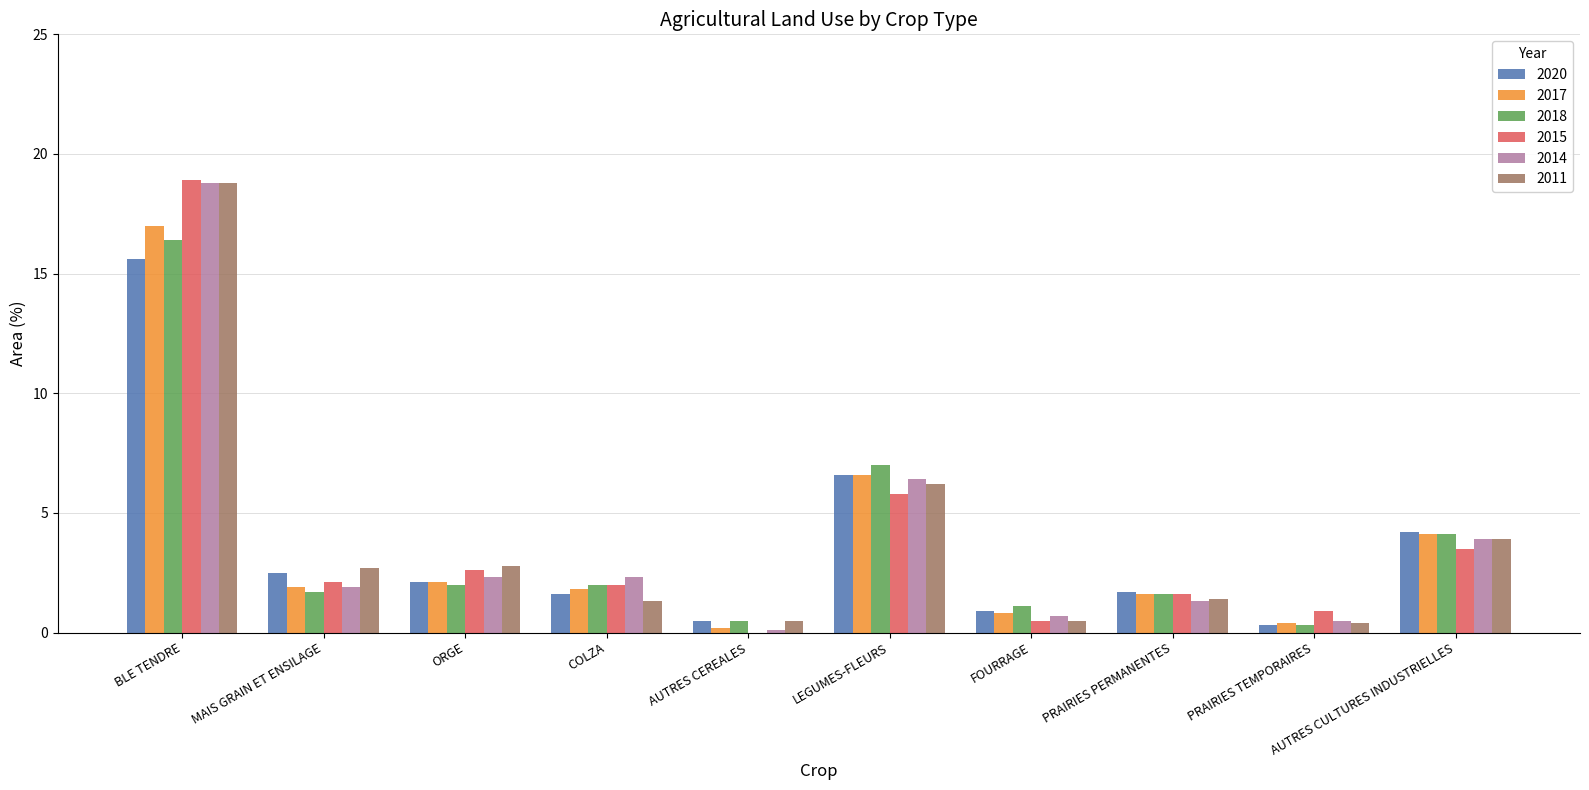

What is the sum of the 2018 values at ORGE and AUTRES CULTURES INDUSTRIELLES?

6.1